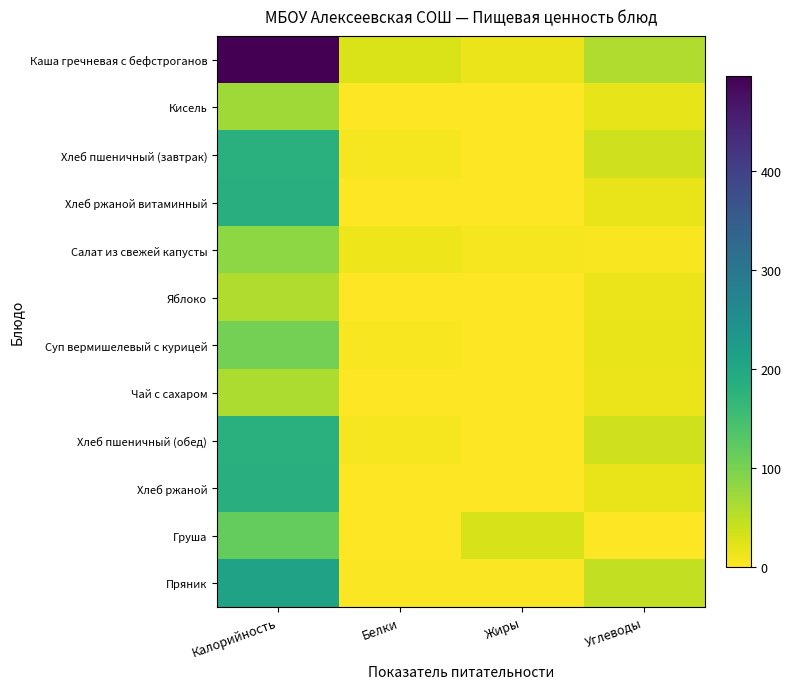

Between Белки and Жиры, which series saw the biggest shift?

Груша